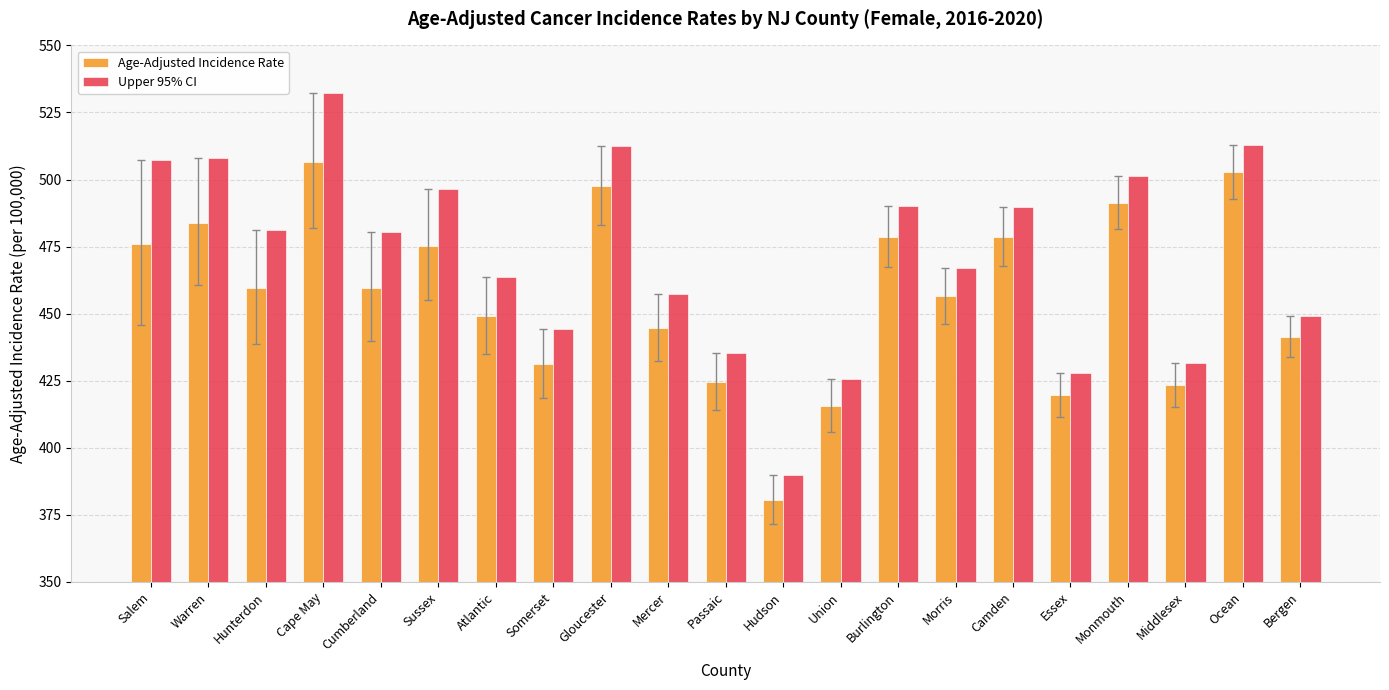

What is the spread (max minus min) of values at Gloucester?

14.8